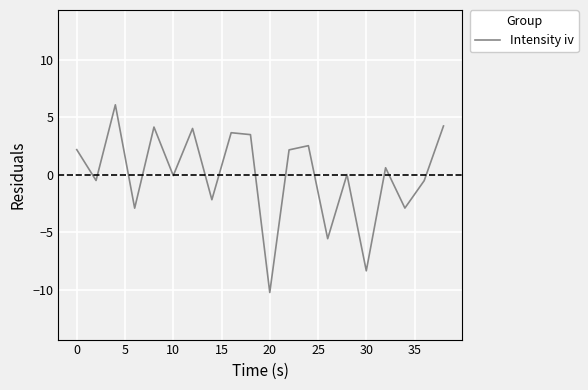

What is the difference between the maximum and minimum values?

16.3